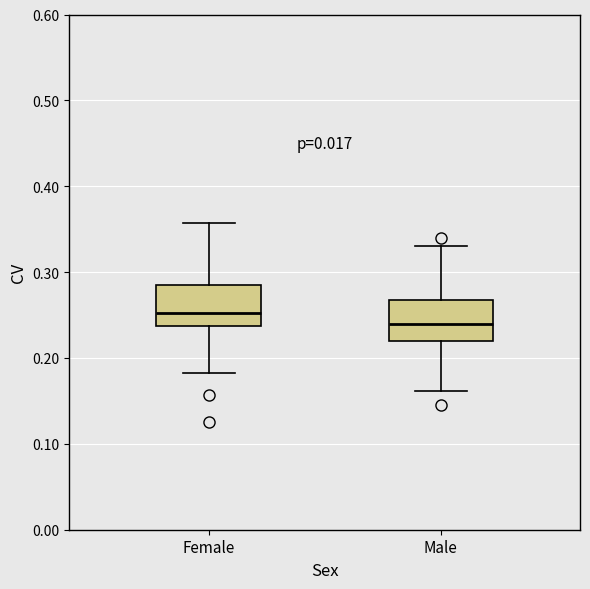

Where does the lower whisker of the box for Male end on the y-axis? The values are not printed on the chart, so give them approximately, as read against the axis.

0.16